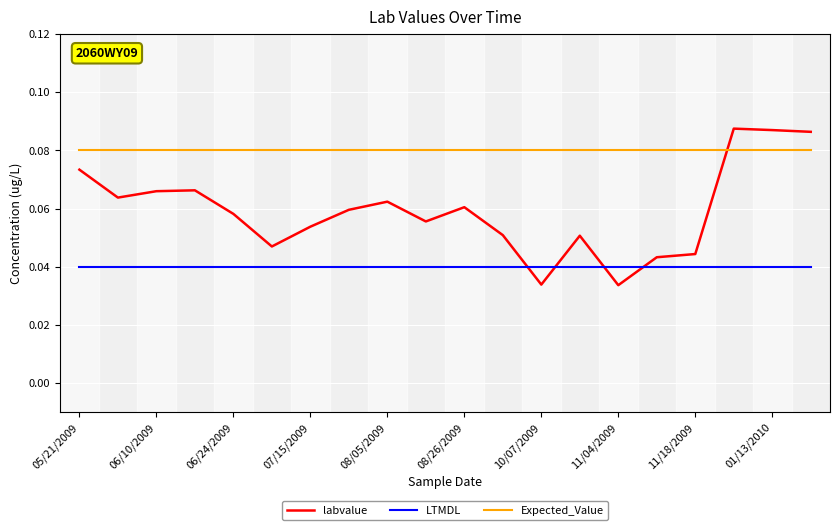

Which series has the widest spread of values?

labvalue